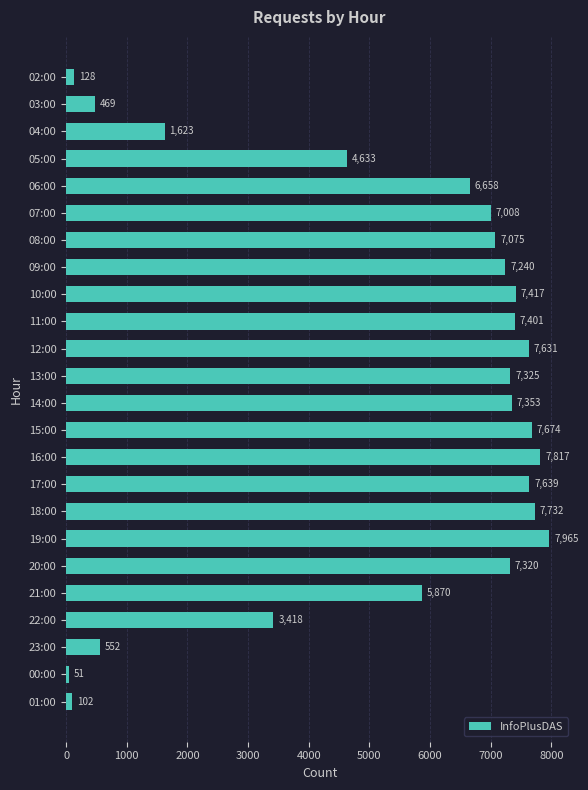

What is the approximate value at 20:00, to the nearest 50?

7300